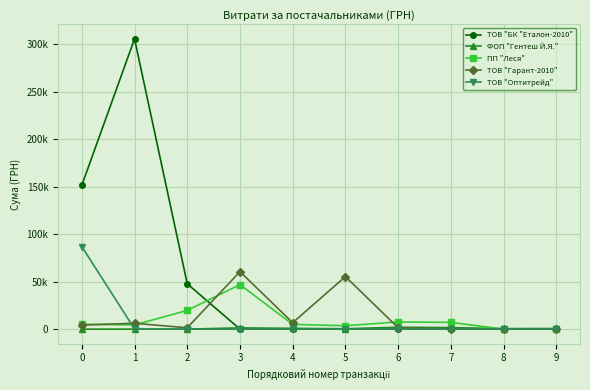

How many times do ТОВ "Гарант-2010" and ТОВ "БК "Еталон-2010" cross each other?

1